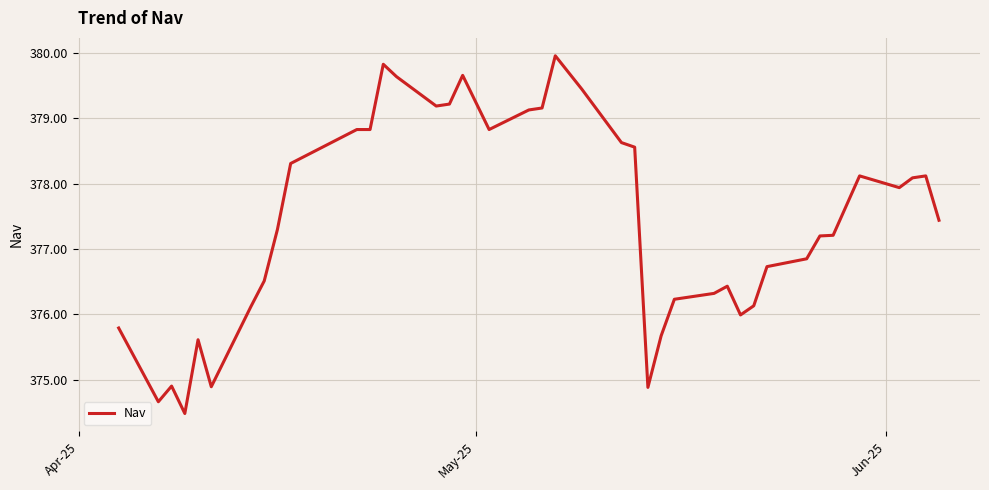

What is the minimum value shown in the chart?

374.5